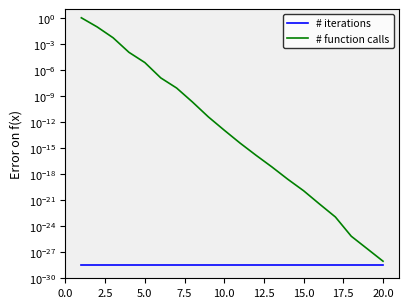

List the series in order of their peak value, highest first.

# function calls, # iterations